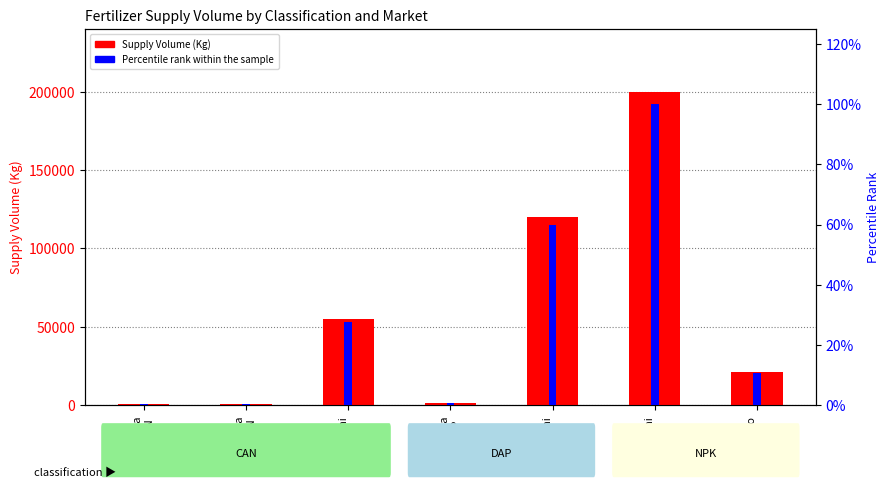

Rank the categories by Supply Volume value from lowest to highest.

Akala
CAN, Akala
CAN, Akala
DAP, Makutano
NPK, Ngurubani
CAN, Ngurubani
DAP, Ngurubani
NPK